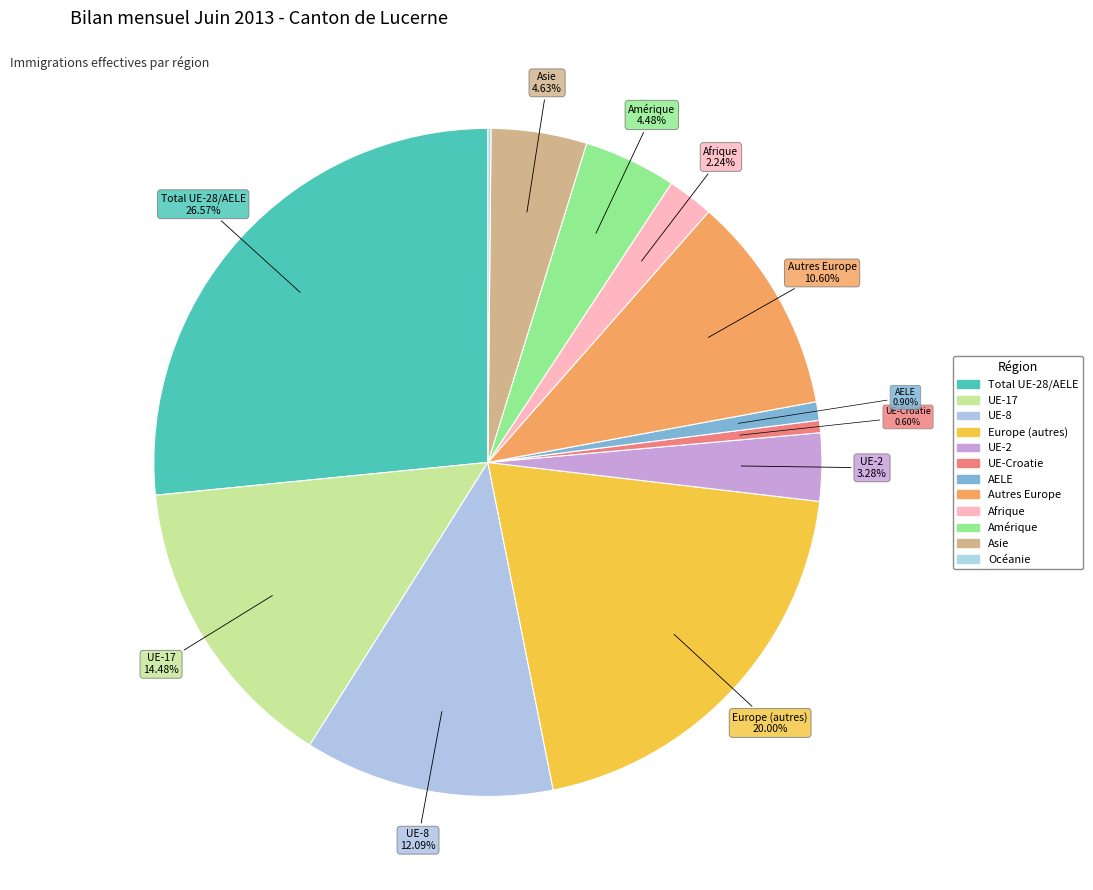

Rank the categories by value from highest to lowest.

Total UE-28/AELE, Europe (autres), UE-17, UE-8, Autres Europe, Asie, Amérique, UE-2, Afrique, AELE, UE-Croatie, Océanie